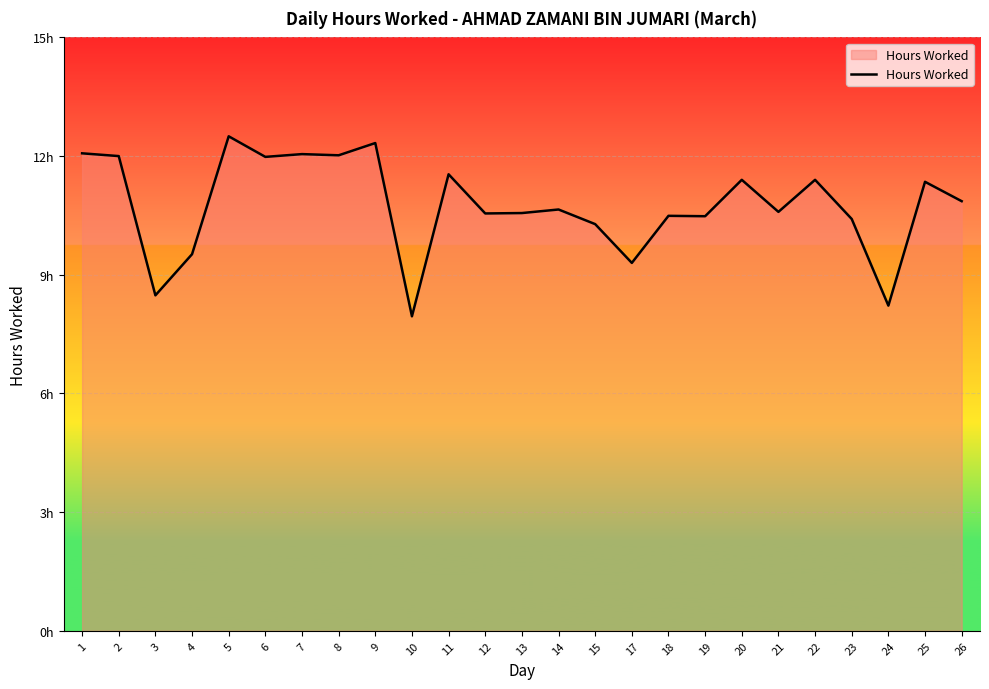

Does the chart have visible grid lines?

Yes